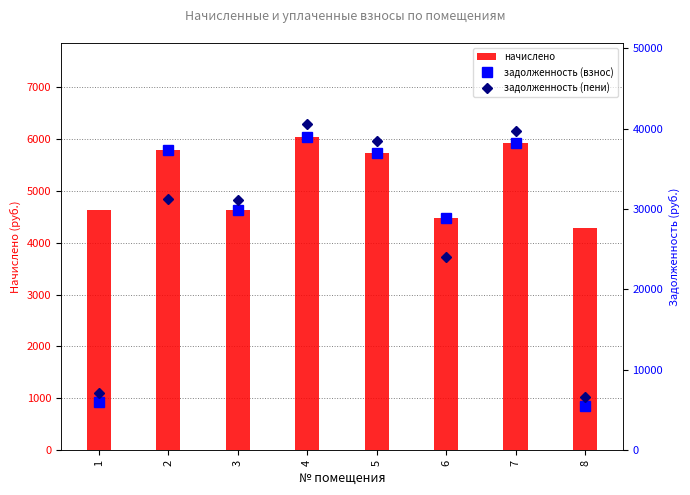

Reading left to right, extract all data points from this chart.

начислено: 1=4627.2	2=5779.2	3=4627.2	4=6028.8	5=5721.6	6=4464.0	7=5913.6	8=4272.0
задолженность (взнос): 1=5976.8	2=37376.9	3=29926.3	4=38991.4	5=37004.4	6=28871.0	7=38246.2	8=5518.0
задолженность (пени): 1=7133.6	2=31195.5	3=31083.1	4=40498.6	5=38434.8	6=24096.4	7=39724.6	8=6586.0